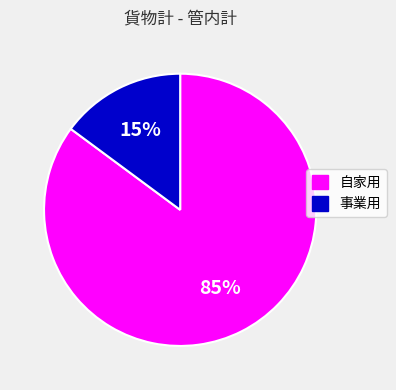

True or false: 事業用 accounts for 15% of the total.

True